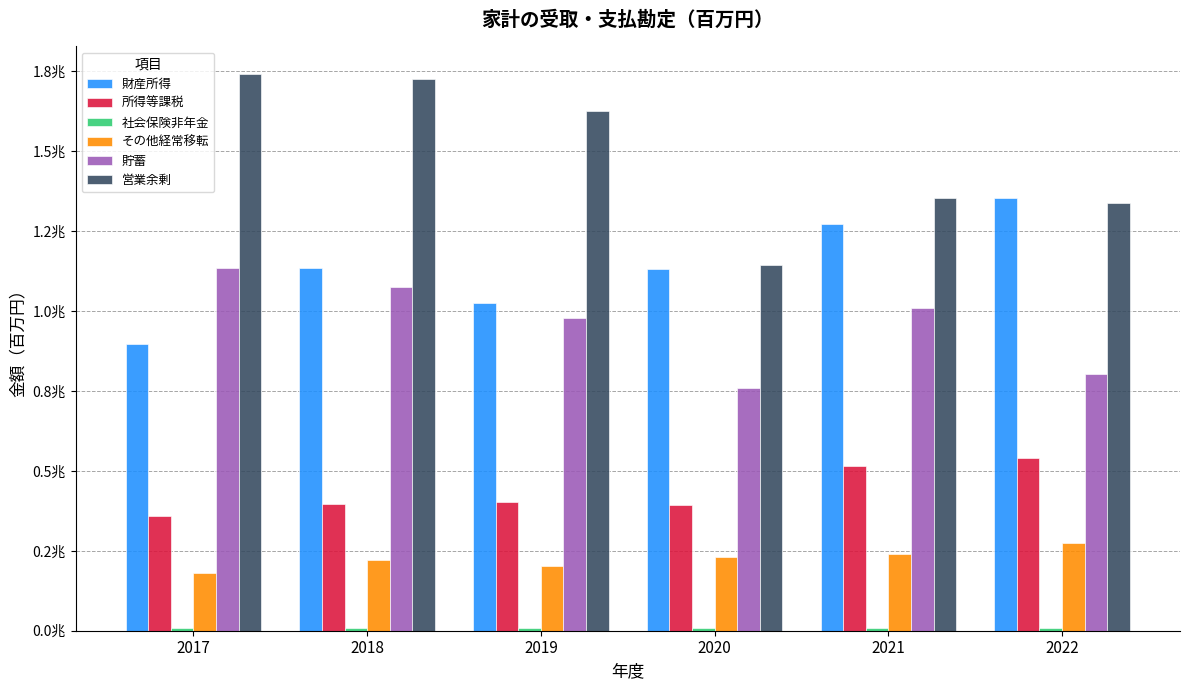

What is the value of the その他経常移転 bar at the 1st from the left?

182062